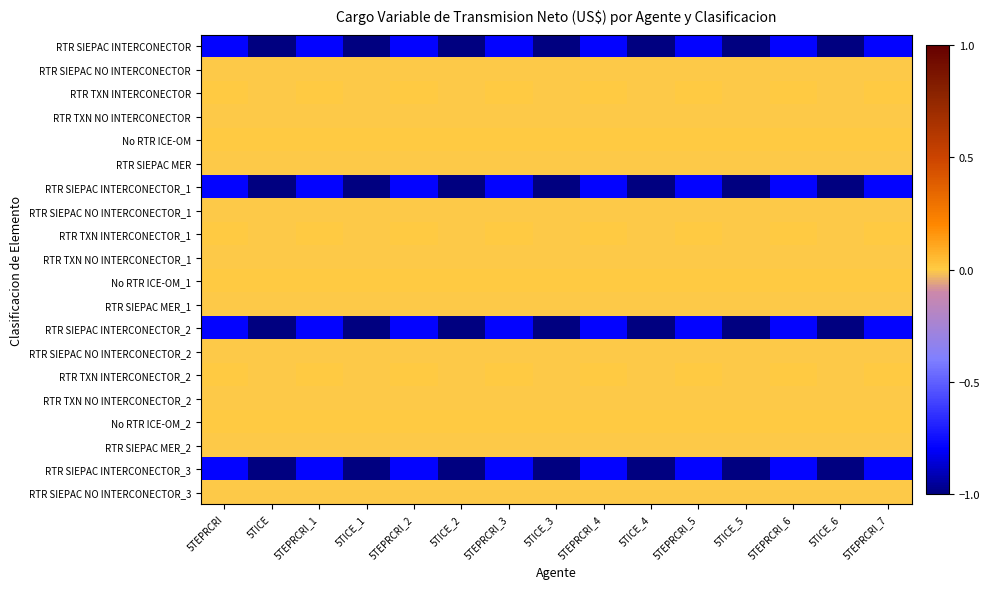

Reading left to right, what are all the values shown in this chart?

RTR SIEPAC INTERCONECTOR: 5TEPRCRI=-0.8	5TICE=-1.0	5TEPRCRI_1=-0.8	5TICE_1=-1.0	5TEPRCRI_2=-0.8	5TICE_2=-1.0	5TEPRCRI_3=-0.8	5TICE_3=-1.0	5TEPRCRI_4=-0.8	5TICE_4=-1.0	5TEPRCRI_5=-0.8	5TICE_5=-1.0	5TEPRCRI_6=-0.8	5TICE_6=-1.0	5TEPRCRI_7=-0.8
RTR SIEPAC NO INTERCONECTOR: 5TEPRCRI=-0.0	5TICE=-0.0	5TEPRCRI_1=-0.0	5TICE_1=-0.0	5TEPRCRI_2=-0.0	5TICE_2=-0.0	5TEPRCRI_3=-0.0	5TICE_3=-0.0	5TEPRCRI_4=-0.0	5TICE_4=-0.0	5TEPRCRI_5=-0.0	5TICE_5=-0.0	5TEPRCRI_6=-0.0	5TICE_6=-0.0	5TEPRCRI_7=-0.0
RTR TXN INTERCONECTOR: 5TEPRCRI=0.0	5TICE=-0.0	5TEPRCRI_1=0.0	5TICE_1=-0.0	5TEPRCRI_2=0.0	5TICE_2=-0.0	5TEPRCRI_3=0.0	5TICE_3=-0.0	5TEPRCRI_4=0.0	5TICE_4=-0.0	5TEPRCRI_5=0.0	5TICE_5=-0.0	5TEPRCRI_6=0.0	5TICE_6=-0.0	5TEPRCRI_7=0.0
RTR TXN NO INTERCONECTOR: 5TEPRCRI=-0.0	5TICE=-0.0	5TEPRCRI_1=-0.0	5TICE_1=-0.0	5TEPRCRI_2=-0.0	5TICE_2=-0.0	5TEPRCRI_3=-0.0	5TICE_3=-0.0	5TEPRCRI_4=-0.0	5TICE_4=-0.0	5TEPRCRI_5=-0.0	5TICE_5=-0.0	5TEPRCRI_6=-0.0	5TICE_6=-0.0	5TEPRCRI_7=-0.0
No RTR ICE-OM: 5TEPRCRI=0.0	5TICE=0.0	5TEPRCRI_1=0.0	5TICE_1=0.0	5TEPRCRI_2=0.0	5TICE_2=0.0	5TEPRCRI_3=0.0	5TICE_3=0.0	5TEPRCRI_4=0.0	5TICE_4=0.0	5TEPRCRI_5=0.0	5TICE_5=0.0	5TEPRCRI_6=0.0	5TICE_6=0.0	5TEPRCRI_7=0.0
RTR SIEPAC MER: 5TEPRCRI=-0.0	5TICE=-0.0	5TEPRCRI_1=-0.0	5TICE_1=-0.0	5TEPRCRI_2=-0.0	5TICE_2=-0.0	5TEPRCRI_3=-0.0	5TICE_3=-0.0	5TEPRCRI_4=-0.0	5TICE_4=-0.0	5TEPRCRI_5=-0.0	5TICE_5=-0.0	5TEPRCRI_6=-0.0	5TICE_6=-0.0	5TEPRCRI_7=-0.0
RTR SIEPAC INTERCONECTOR_1: 5TEPRCRI=-0.8	5TICE=-1.0	5TEPRCRI_1=-0.8	5TICE_1=-1.0	5TEPRCRI_2=-0.8	5TICE_2=-1.0	5TEPRCRI_3=-0.8	5TICE_3=-1.0	5TEPRCRI_4=-0.8	5TICE_4=-1.0	5TEPRCRI_5=-0.8	5TICE_5=-1.0	5TEPRCRI_6=-0.8	5TICE_6=-1.0	5TEPRCRI_7=-0.8
RTR SIEPAC NO INTERCONECTOR_1: 5TEPRCRI=-0.0	5TICE=-0.0	5TEPRCRI_1=-0.0	5TICE_1=-0.0	5TEPRCRI_2=-0.0	5TICE_2=-0.0	5TEPRCRI_3=-0.0	5TICE_3=-0.0	5TEPRCRI_4=-0.0	5TICE_4=-0.0	5TEPRCRI_5=-0.0	5TICE_5=-0.0	5TEPRCRI_6=-0.0	5TICE_6=-0.0	5TEPRCRI_7=-0.0
RTR TXN INTERCONECTOR_1: 5TEPRCRI=0.0	5TICE=-0.0	5TEPRCRI_1=0.0	5TICE_1=-0.0	5TEPRCRI_2=0.0	5TICE_2=-0.0	5TEPRCRI_3=0.0	5TICE_3=-0.0	5TEPRCRI_4=0.0	5TICE_4=-0.0	5TEPRCRI_5=0.0	5TICE_5=-0.0	5TEPRCRI_6=0.0	5TICE_6=-0.0	5TEPRCRI_7=0.0
RTR TXN NO INTERCONECTOR_1: 5TEPRCRI=-0.0	5TICE=-0.0	5TEPRCRI_1=-0.0	5TICE_1=-0.0	5TEPRCRI_2=-0.0	5TICE_2=-0.0	5TEPRCRI_3=-0.0	5TICE_3=-0.0	5TEPRCRI_4=-0.0	5TICE_4=-0.0	5TEPRCRI_5=-0.0	5TICE_5=-0.0	5TEPRCRI_6=-0.0	5TICE_6=-0.0	5TEPRCRI_7=-0.0
No RTR ICE-OM_1: 5TEPRCRI=0.0	5TICE=0.0	5TEPRCRI_1=0.0	5TICE_1=0.0	5TEPRCRI_2=0.0	5TICE_2=0.0	5TEPRCRI_3=0.0	5TICE_3=0.0	5TEPRCRI_4=0.0	5TICE_4=0.0	5TEPRCRI_5=0.0	5TICE_5=0.0	5TEPRCRI_6=0.0	5TICE_6=0.0	5TEPRCRI_7=0.0
RTR SIEPAC MER_1: 5TEPRCRI=-0.0	5TICE=-0.0	5TEPRCRI_1=-0.0	5TICE_1=-0.0	5TEPRCRI_2=-0.0	5TICE_2=-0.0	5TEPRCRI_3=-0.0	5TICE_3=-0.0	5TEPRCRI_4=-0.0	5TICE_4=-0.0	5TEPRCRI_5=-0.0	5TICE_5=-0.0	5TEPRCRI_6=-0.0	5TICE_6=-0.0	5TEPRCRI_7=-0.0
RTR SIEPAC INTERCONECTOR_2: 5TEPRCRI=-0.8	5TICE=-1.0	5TEPRCRI_1=-0.8	5TICE_1=-1.0	5TEPRCRI_2=-0.8	5TICE_2=-1.0	5TEPRCRI_3=-0.8	5TICE_3=-1.0	5TEPRCRI_4=-0.8	5TICE_4=-1.0	5TEPRCRI_5=-0.8	5TICE_5=-1.0	5TEPRCRI_6=-0.8	5TICE_6=-1.0	5TEPRCRI_7=-0.8
RTR SIEPAC NO INTERCONECTOR_2: 5TEPRCRI=-0.0	5TICE=-0.0	5TEPRCRI_1=-0.0	5TICE_1=-0.0	5TEPRCRI_2=-0.0	5TICE_2=-0.0	5TEPRCRI_3=-0.0	5TICE_3=-0.0	5TEPRCRI_4=-0.0	5TICE_4=-0.0	5TEPRCRI_5=-0.0	5TICE_5=-0.0	5TEPRCRI_6=-0.0	5TICE_6=-0.0	5TEPRCRI_7=-0.0
RTR TXN INTERCONECTOR_2: 5TEPRCRI=0.0	5TICE=-0.0	5TEPRCRI_1=0.0	5TICE_1=-0.0	5TEPRCRI_2=0.0	5TICE_2=-0.0	5TEPRCRI_3=0.0	5TICE_3=-0.0	5TEPRCRI_4=0.0	5TICE_4=-0.0	5TEPRCRI_5=0.0	5TICE_5=-0.0	5TEPRCRI_6=0.0	5TICE_6=-0.0	5TEPRCRI_7=0.0
RTR TXN NO INTERCONECTOR_2: 5TEPRCRI=-0.0	5TICE=-0.0	5TEPRCRI_1=-0.0	5TICE_1=-0.0	5TEPRCRI_2=-0.0	5TICE_2=-0.0	5TEPRCRI_3=-0.0	5TICE_3=-0.0	5TEPRCRI_4=-0.0	5TICE_4=-0.0	5TEPRCRI_5=-0.0	5TICE_5=-0.0	5TEPRCRI_6=-0.0	5TICE_6=-0.0	5TEPRCRI_7=-0.0
No RTR ICE-OM_2: 5TEPRCRI=0.0	5TICE=0.0	5TEPRCRI_1=0.0	5TICE_1=0.0	5TEPRCRI_2=0.0	5TICE_2=0.0	5TEPRCRI_3=0.0	5TICE_3=0.0	5TEPRCRI_4=0.0	5TICE_4=0.0	5TEPRCRI_5=0.0	5TICE_5=0.0	5TEPRCRI_6=0.0	5TICE_6=0.0	5TEPRCRI_7=0.0
RTR SIEPAC MER_2: 5TEPRCRI=-0.0	5TICE=-0.0	5TEPRCRI_1=-0.0	5TICE_1=-0.0	5TEPRCRI_2=-0.0	5TICE_2=-0.0	5TEPRCRI_3=-0.0	5TICE_3=-0.0	5TEPRCRI_4=-0.0	5TICE_4=-0.0	5TEPRCRI_5=-0.0	5TICE_5=-0.0	5TEPRCRI_6=-0.0	5TICE_6=-0.0	5TEPRCRI_7=-0.0
RTR SIEPAC INTERCONECTOR_3: 5TEPRCRI=-0.8	5TICE=-1.0	5TEPRCRI_1=-0.8	5TICE_1=-1.0	5TEPRCRI_2=-0.8	5TICE_2=-1.0	5TEPRCRI_3=-0.8	5TICE_3=-1.0	5TEPRCRI_4=-0.8	5TICE_4=-1.0	5TEPRCRI_5=-0.8	5TICE_5=-1.0	5TEPRCRI_6=-0.8	5TICE_6=-1.0	5TEPRCRI_7=-0.8
RTR SIEPAC NO INTERCONECTOR_3: 5TEPRCRI=-0.0	5TICE=-0.0	5TEPRCRI_1=-0.0	5TICE_1=-0.0	5TEPRCRI_2=-0.0	5TICE_2=-0.0	5TEPRCRI_3=-0.0	5TICE_3=-0.0	5TEPRCRI_4=-0.0	5TICE_4=-0.0	5TEPRCRI_5=-0.0	5TICE_5=-0.0	5TEPRCRI_6=-0.0	5TICE_6=-0.0	5TEPRCRI_7=-0.0